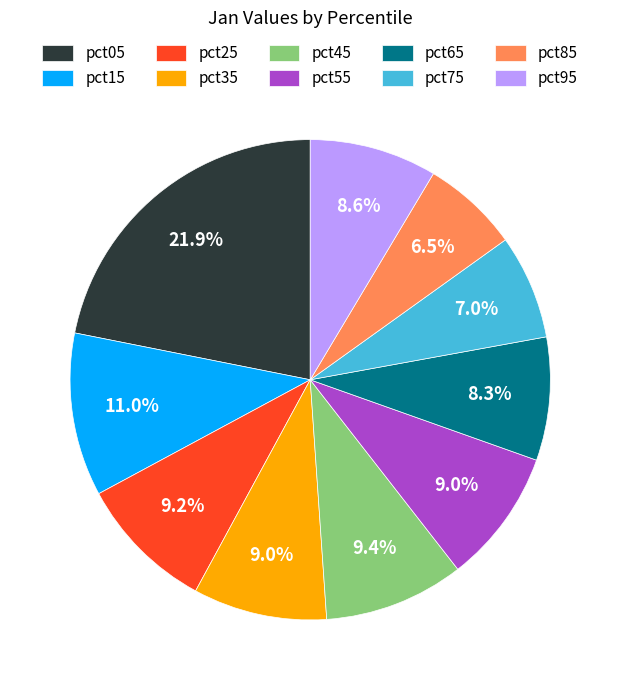

Is there any slice that represents more than half of the pie?

No